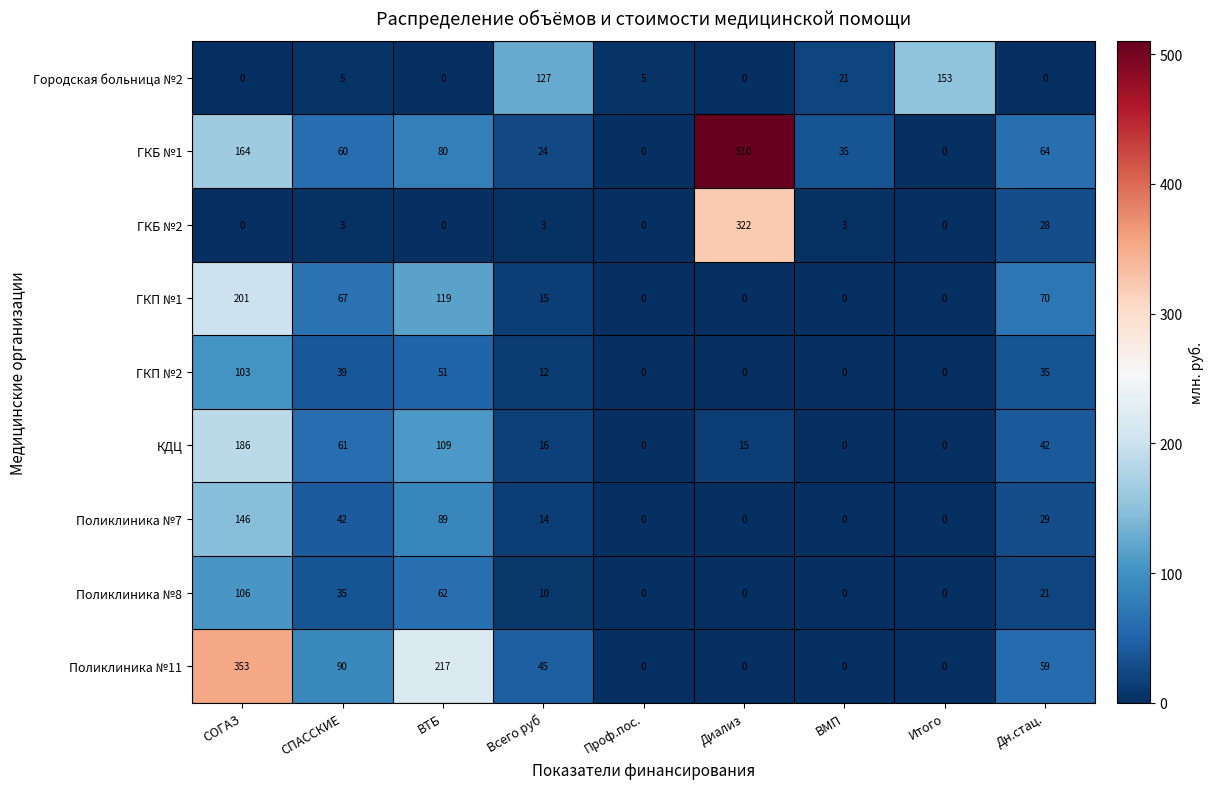

At which label is Поликлиника №7 closest to 73?

ВТБ